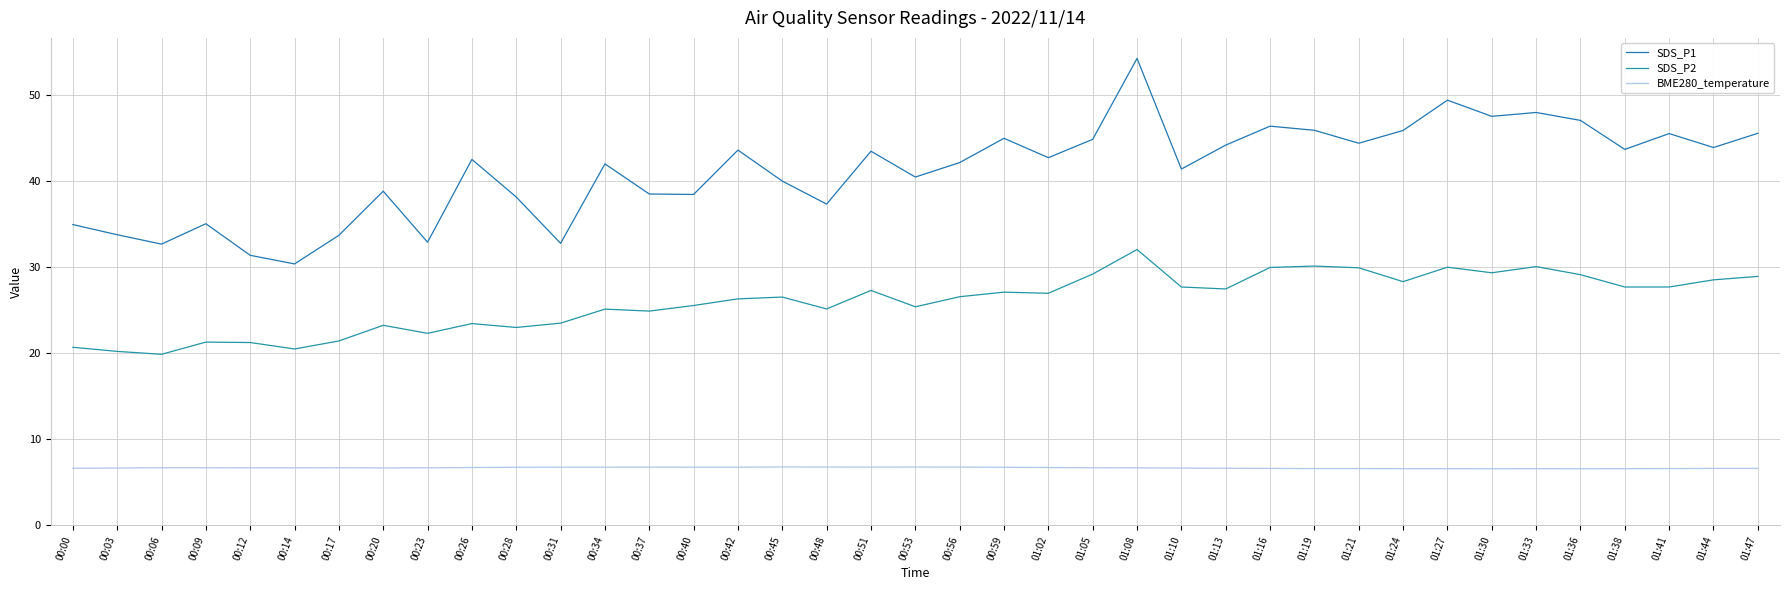

What value does the SDS_P1 series have at 00:37?

38.5